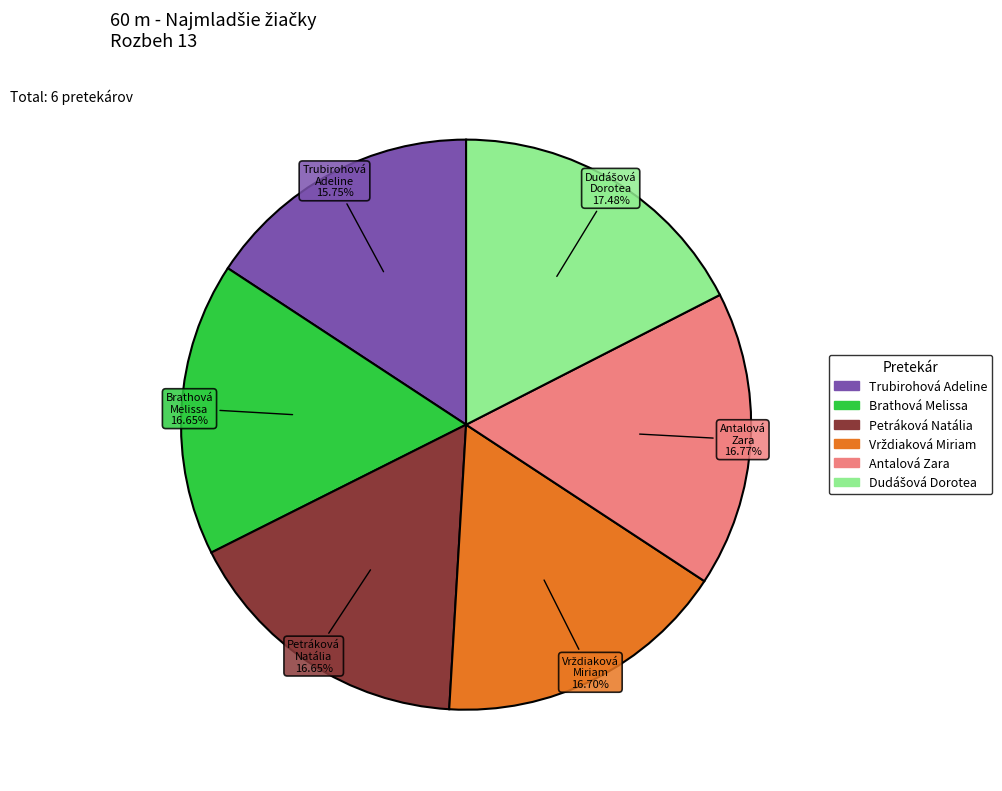

To the nearest percent, what percentage of the pie is Petráková Natália?

17%